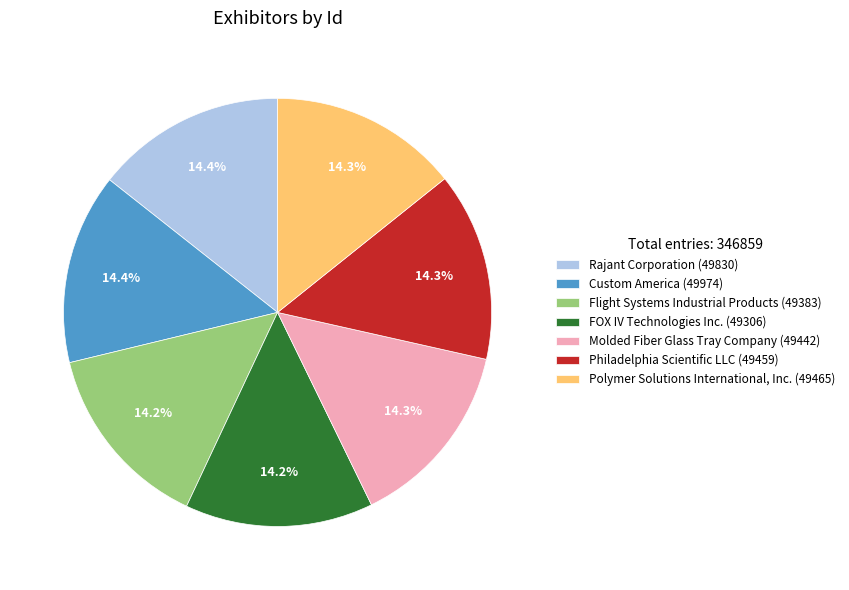

Approximately how many times larger is the value at Custom America (49974) compared to FOX IV Technologies Inc. (49306)?

1.0